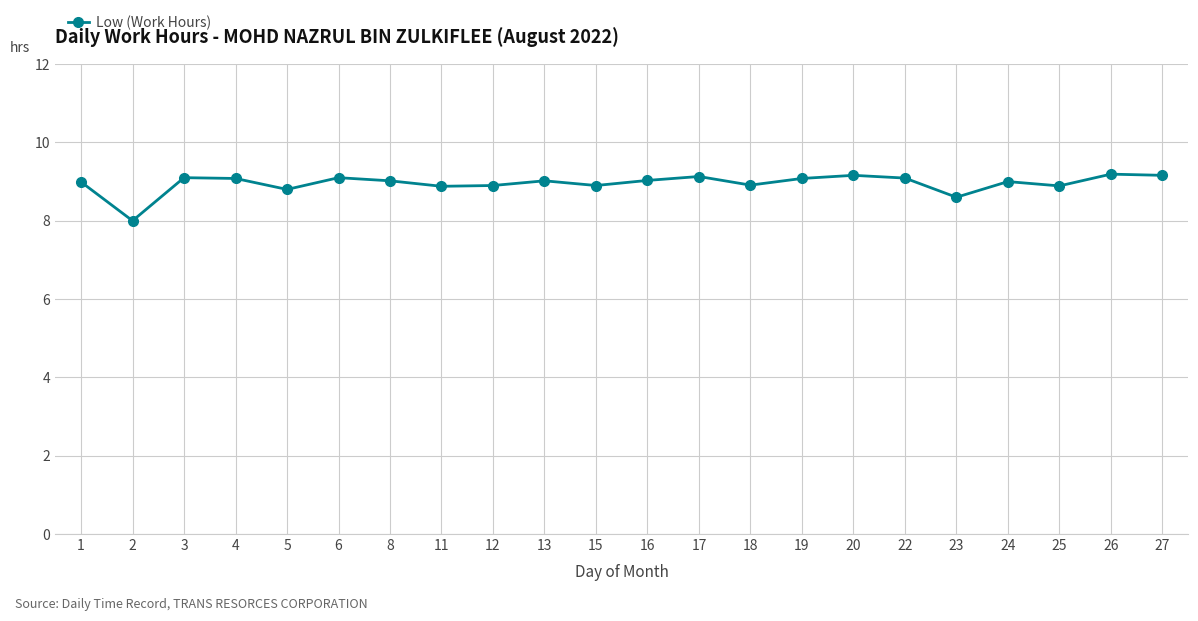

True or false: the data has more than 0 interior local peaks.

True